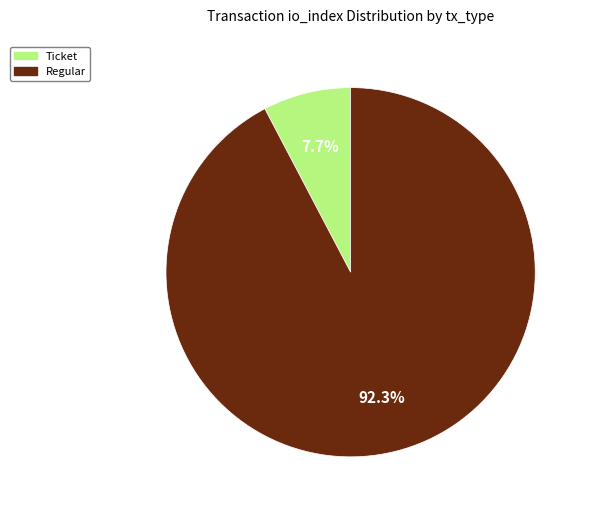

What is the ratio of the value at Regular to the value at Ticket?

12.0